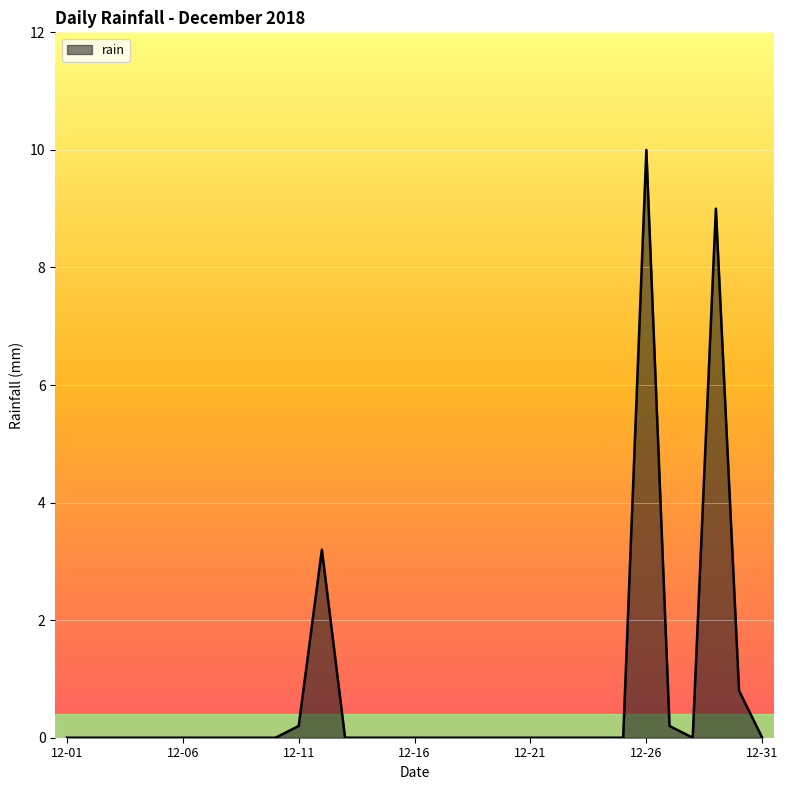

How many distinct data groups are displayed?

1